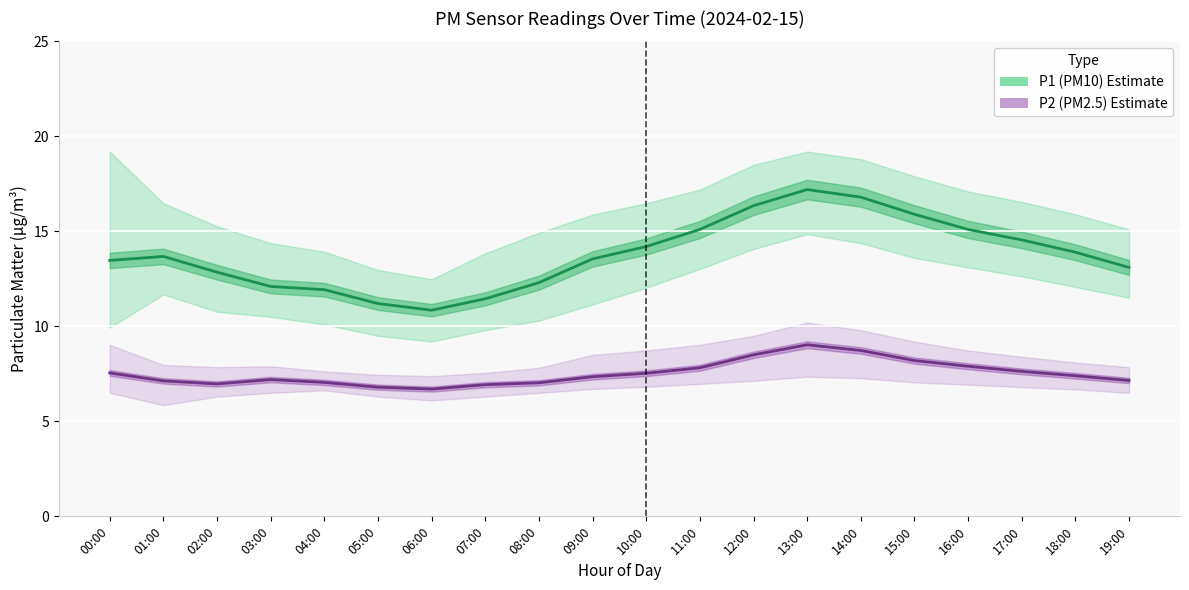

The P2 (PM2.5) Estimate series shows 3.0 at 03:00. True or false?

False